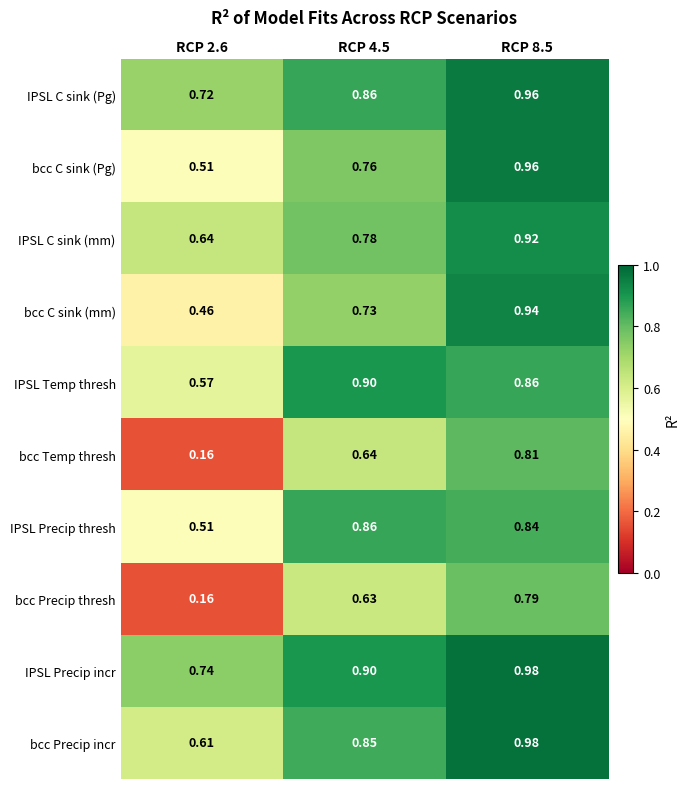

Which series has the largest total across all categories?

IPSL Precip incr